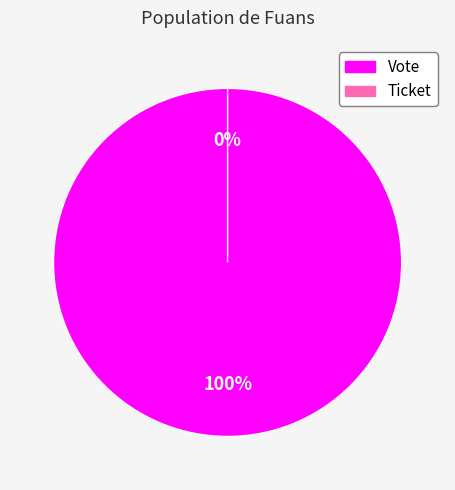

To the nearest percent, what is the combined percentage of Ticket and Vote?

100%